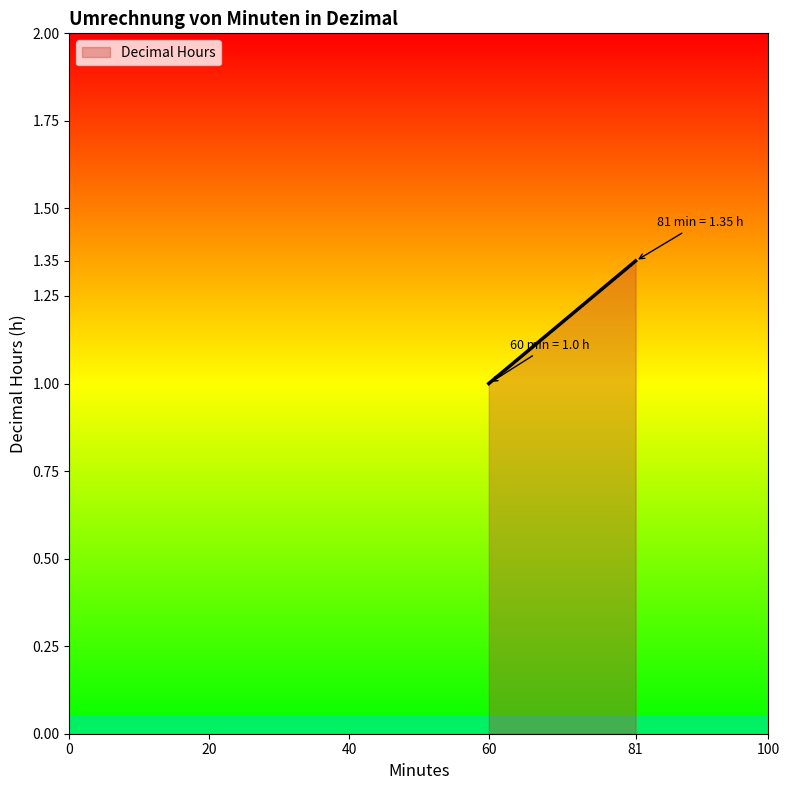

Reading right to left, transcribe all the data shown in this chart.

81=1.4	60=1.0